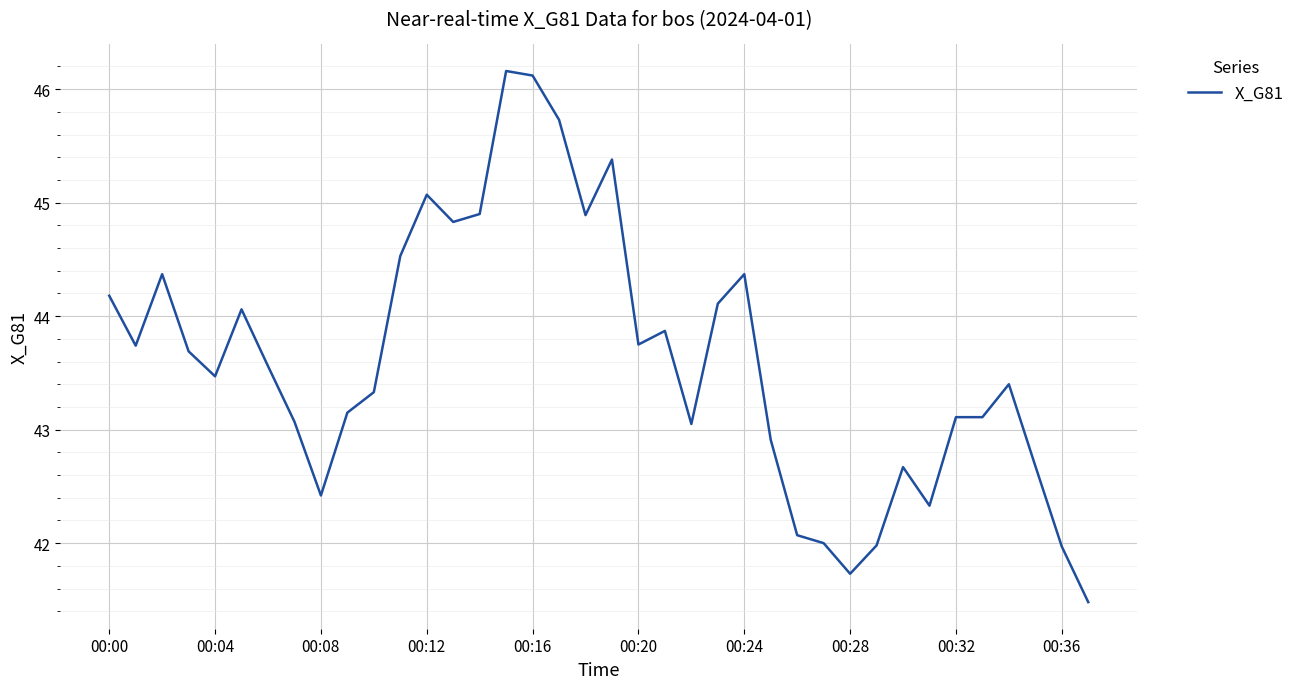

What is the maximum value shown in the chart?

46.2